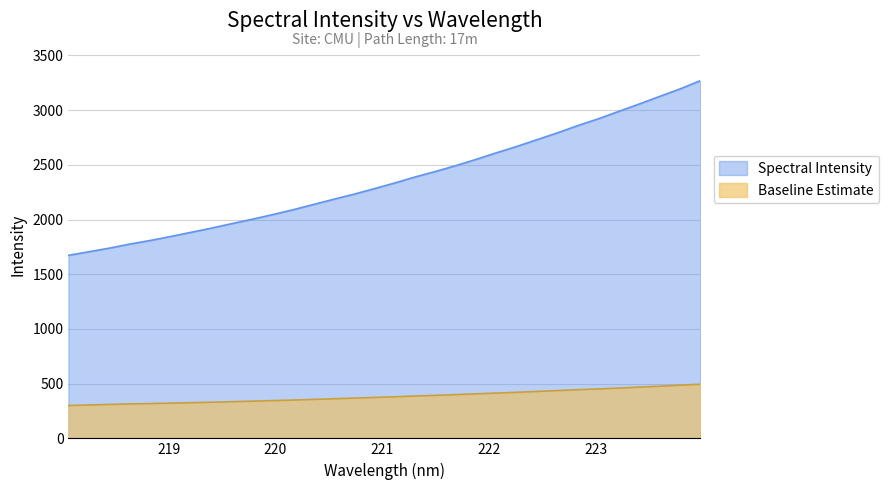

Reading left to right, list all the values displayed in this chart.

1673.3	1705.8	1738.8	1775.7	1808.6	1845.1	1883.1	1921.6	1962.7	2003.0	2045.0	2089.7	2137.5	2185.7	2232.4	2282.8	2334.7	2389.9	2440.0	2493.5	2551.2	2611.5	2669.5	2731.9	2794.3	2860.7	2922.0	2989.9	3056.9	3126.2	3194.5	3270.2